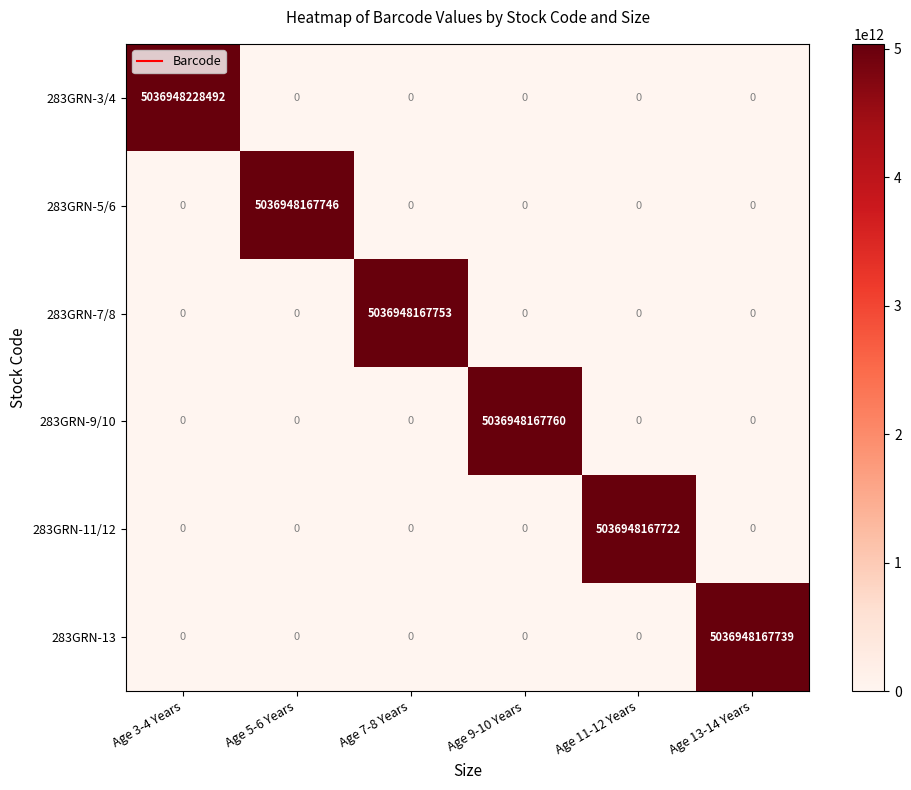

Between Age 5-6 Years and Age 11-12 Years, which series saw the biggest shift?

283GRN-5/6